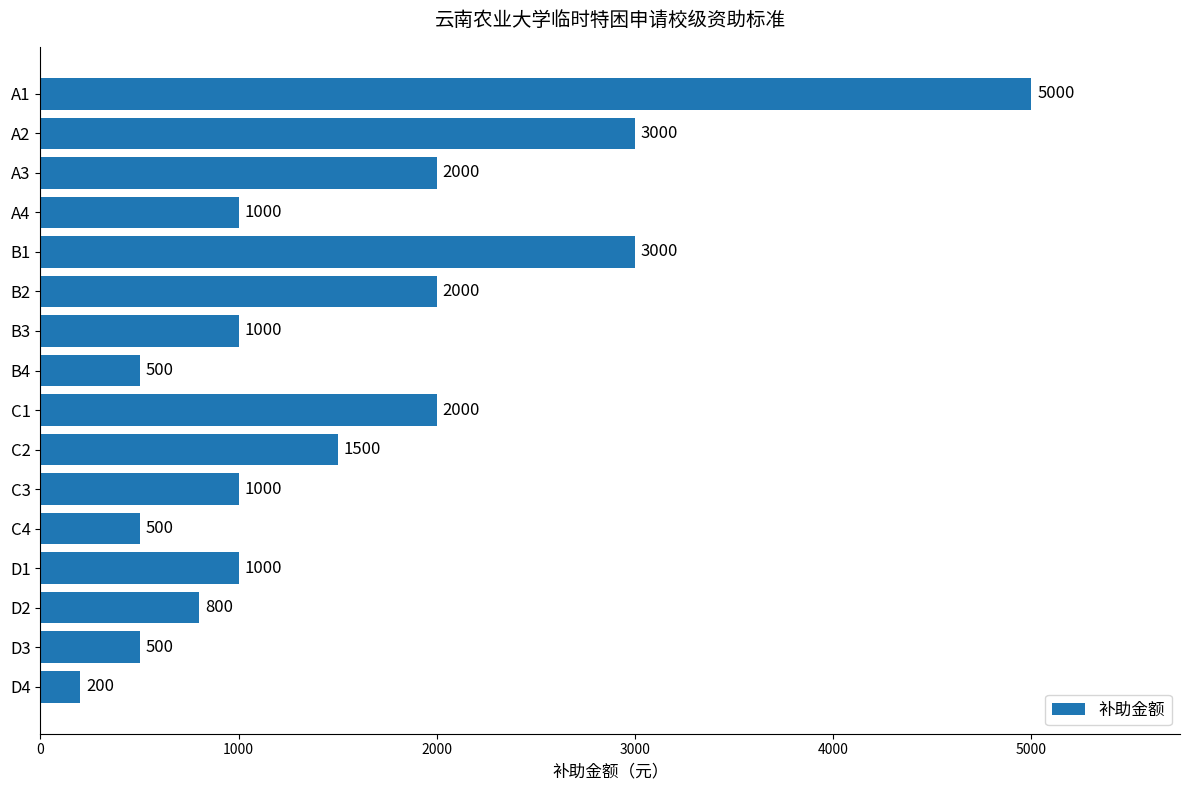

What is the difference between the second highest and second lowest values?

2500